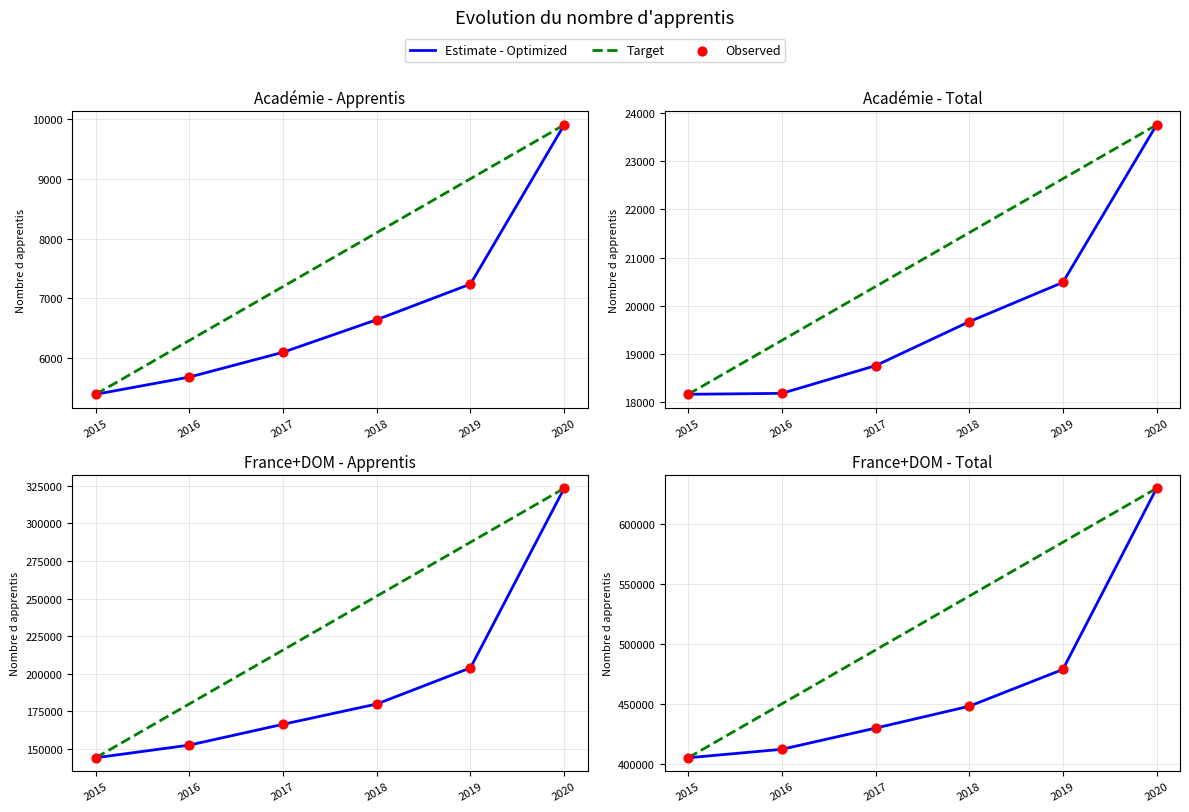

Which series has the widest spread of Y values?

Estimate - Optimized